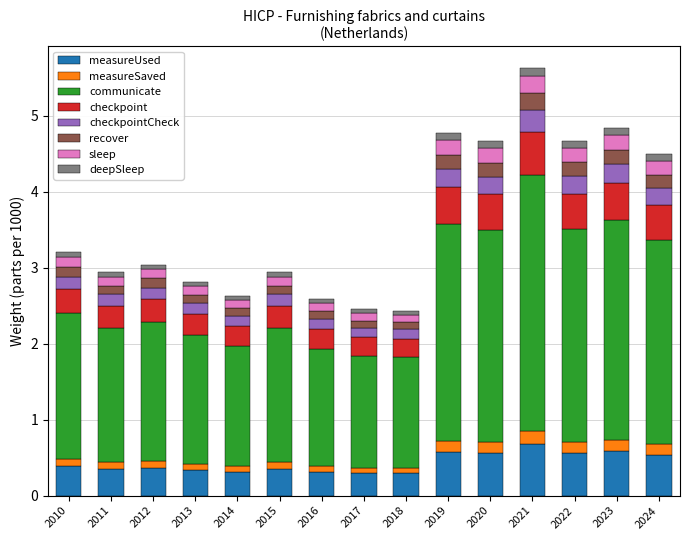

What is the minimum value for measureUsed?

0.3